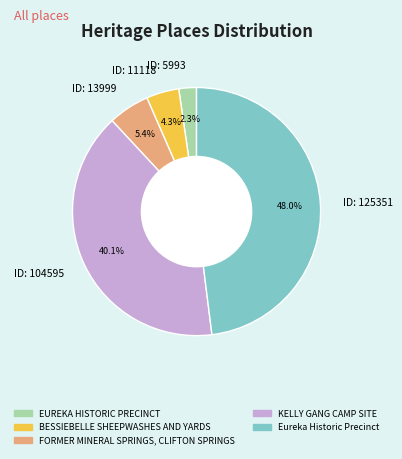

Which slice is the largest?

ID: 125351